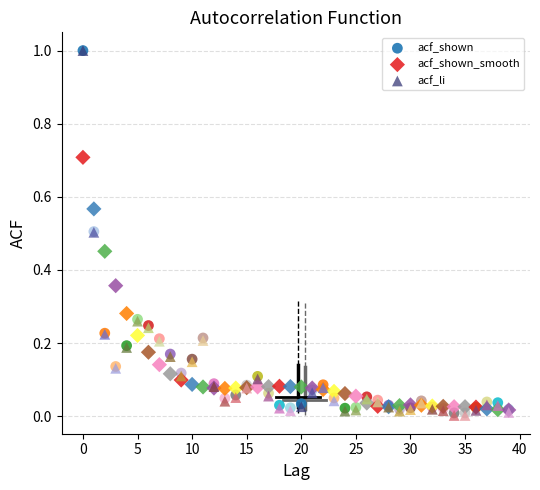

What are all the series names shown in the legend?

acf_shown, acf_shown_smooth, acf_li